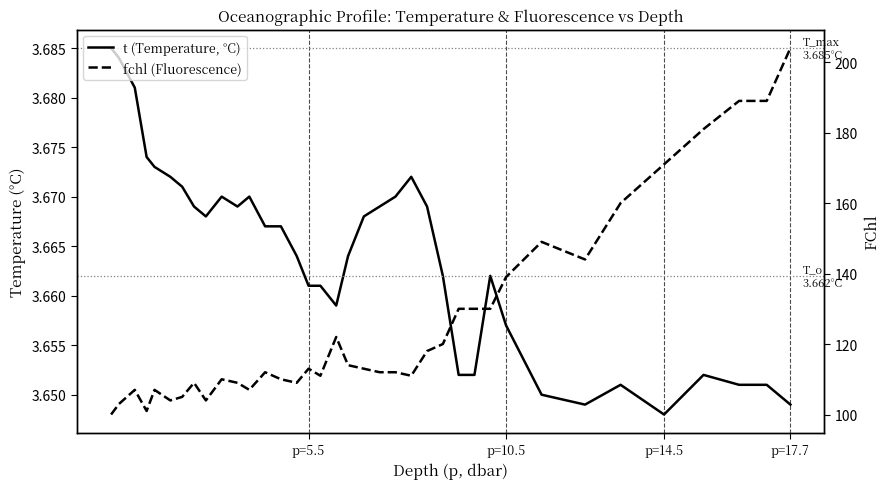

True or false: fchl (Fluorescence) and t (Temperature, °C) intersect in this chart.

False